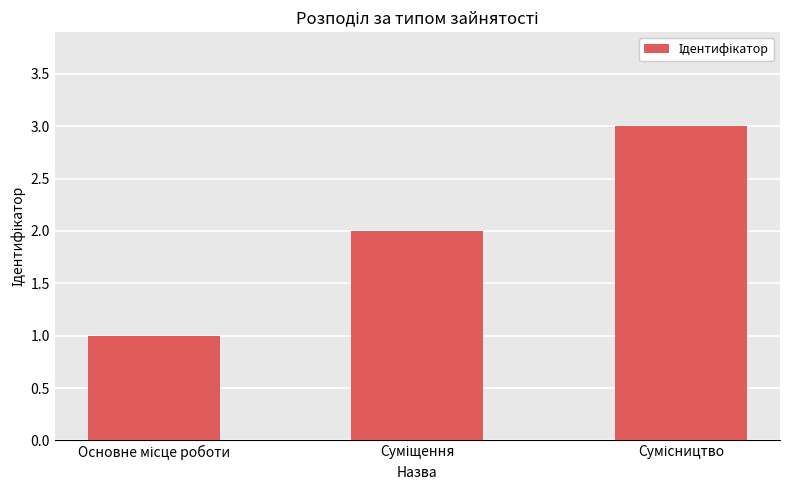

What is the sum of all values?

6